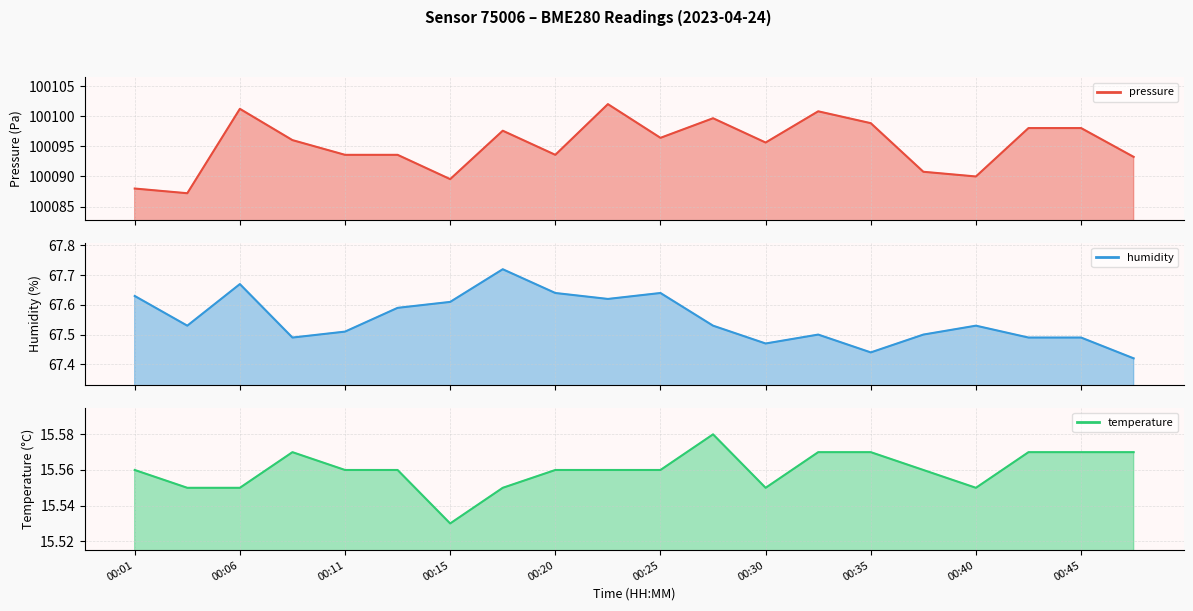

Reading right to left, what are all the values shown in this chart?

pressure: 100093.2	100098.0	100098.0	100090.0	100090.8	100098.8	100100.8	100095.6	100099.7	100096.4	100102.0	100093.6	100097.6	100089.6	100093.6	100093.6	100096.0	100101.2	100087.2	100088.0
humidity: 67.4	67.5	67.5	67.5	67.5	67.4	67.5	67.5	67.5	67.6	67.6	67.6	67.7	67.6	67.6	67.5	67.5	67.7	67.5	67.6
temperature: 15.6	15.6	15.6	15.6	15.6	15.6	15.6	15.6	15.6	15.6	15.6	15.6	15.6	15.5	15.6	15.6	15.6	15.6	15.6	15.6